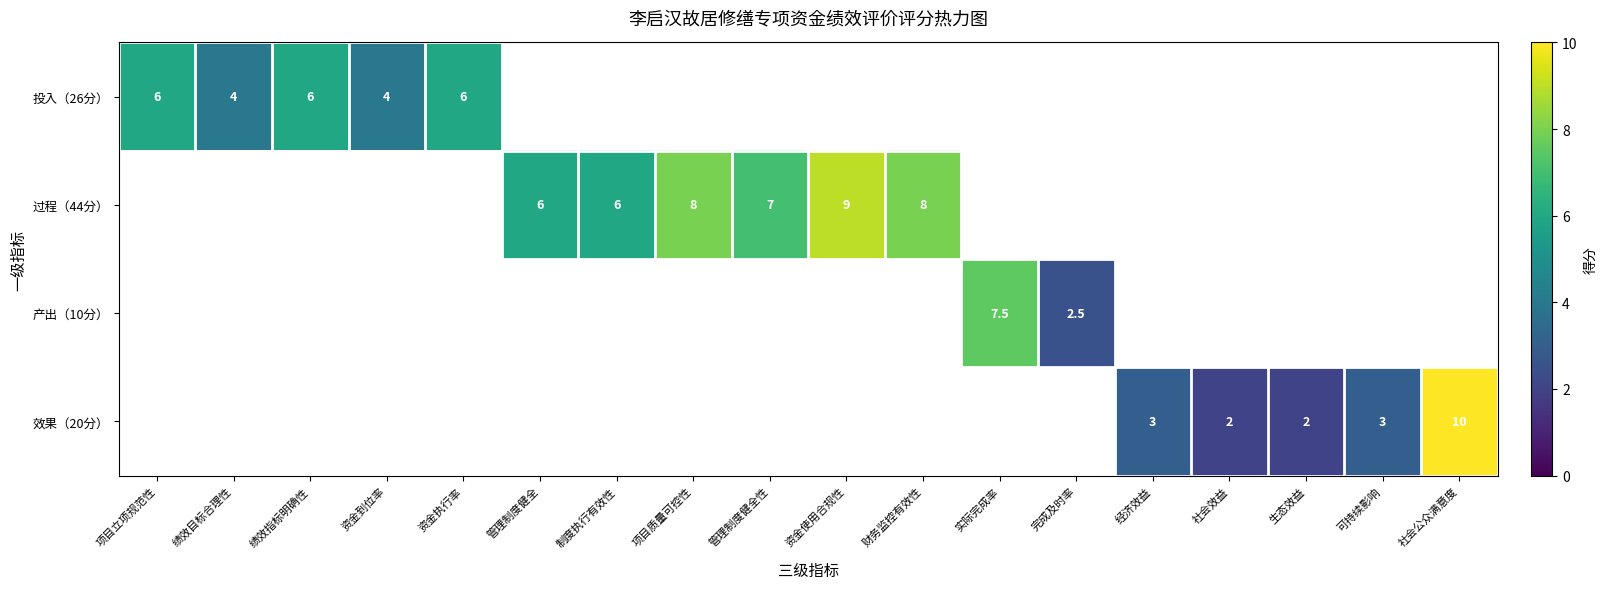

Which category has the lowest value across all series?

社会效益